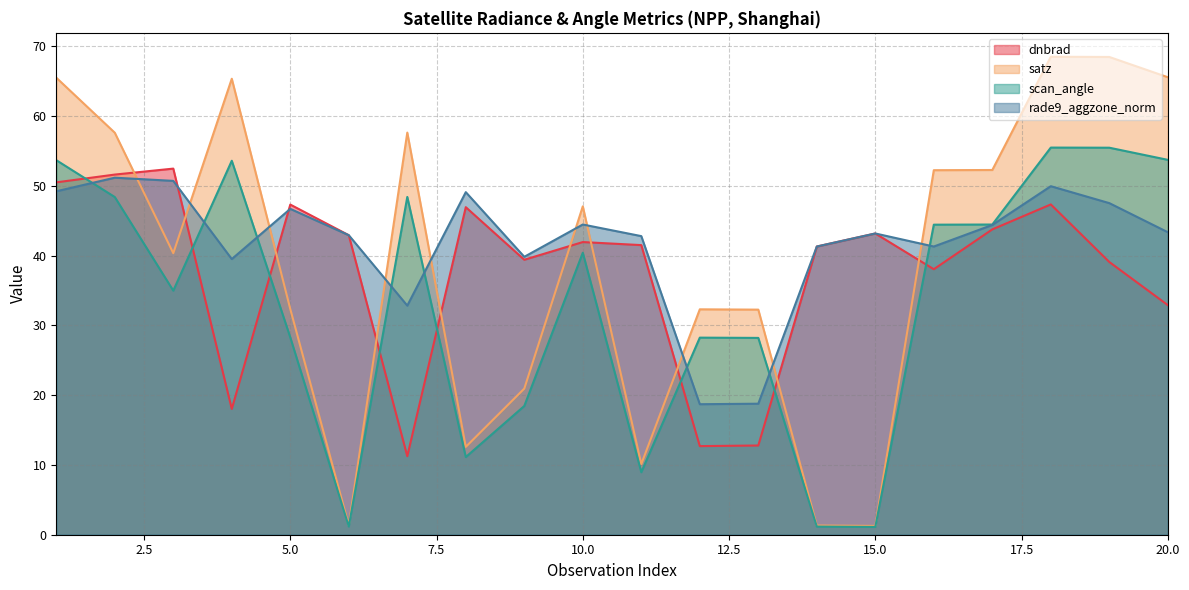

Does the chart display data point markers on the line(s)?

No